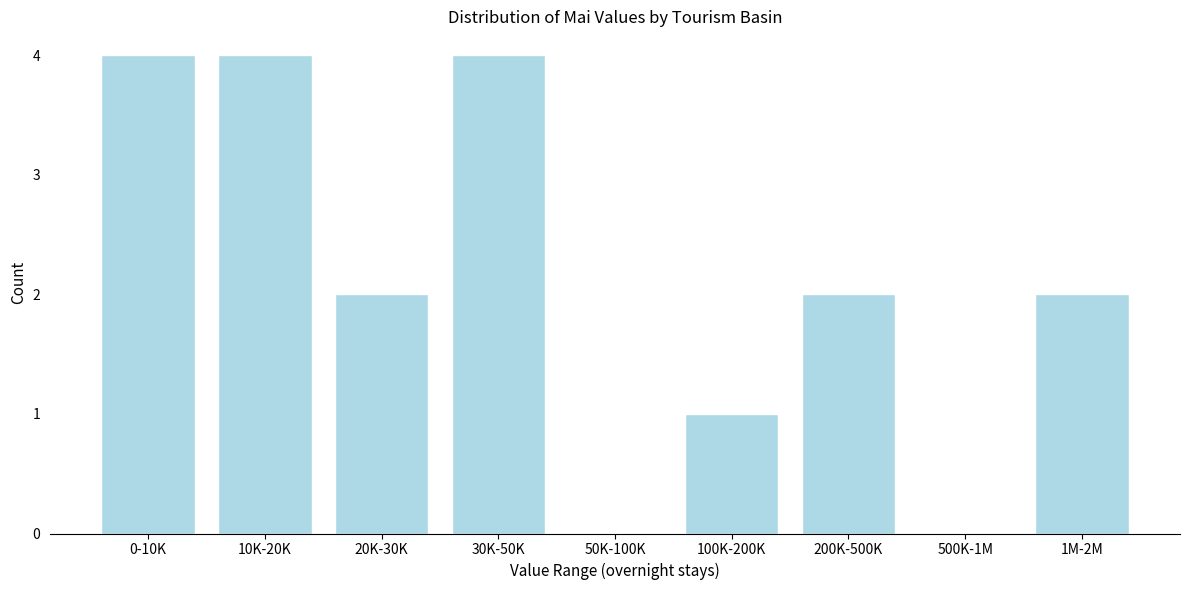

Reading right to left, transcribe all the data shown in this chart.

1M-2M=2	500K-1M=0	200K-500K=2	100K-200K=1	50K-100K=0	30K-50K=4	20K-30K=2	10K-20K=4	0-10K=4